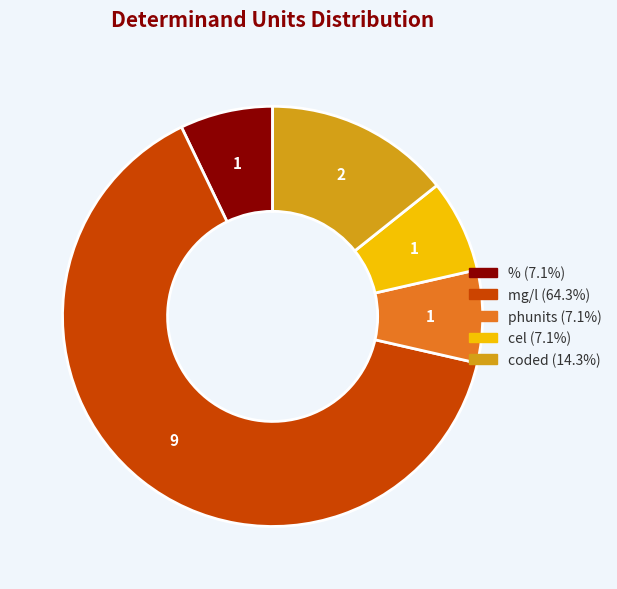

Is there any slice that represents more than half of the pie?

Yes